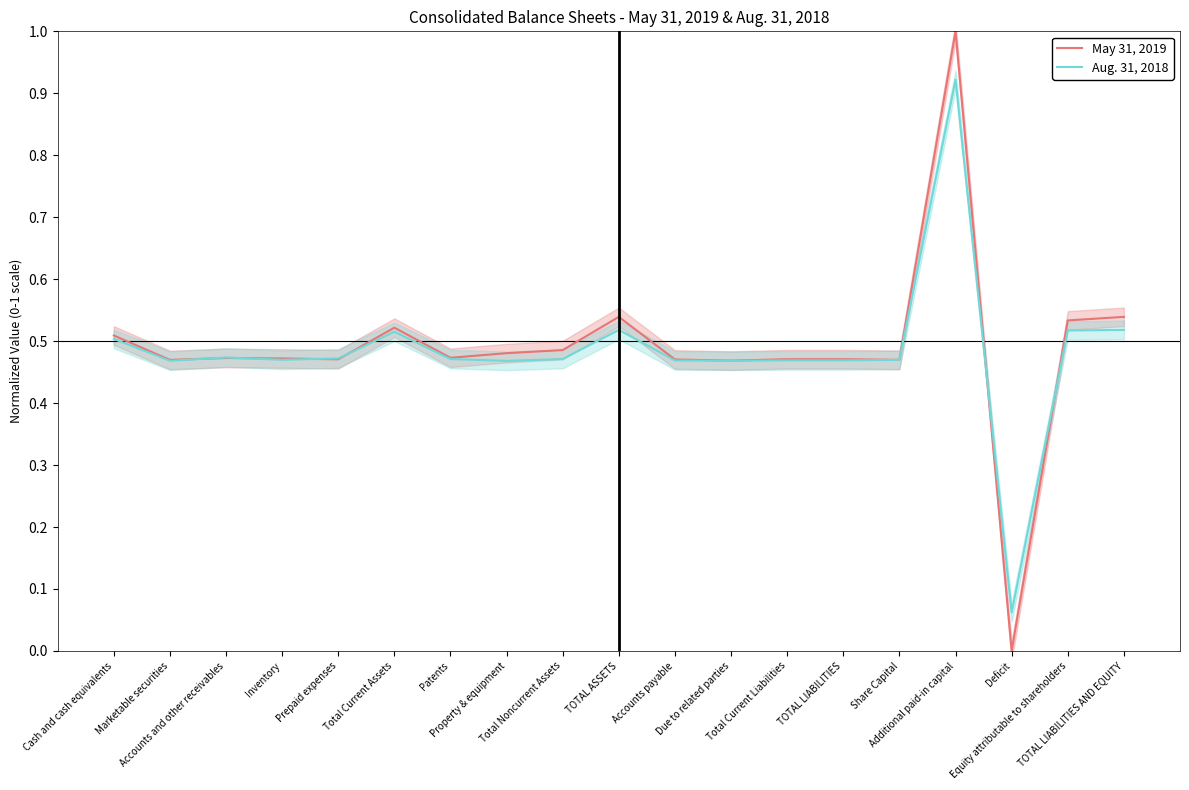

Rank the series at Marketable securities from lowest to highest value.

Aug. 31, 2018, May 31, 2019